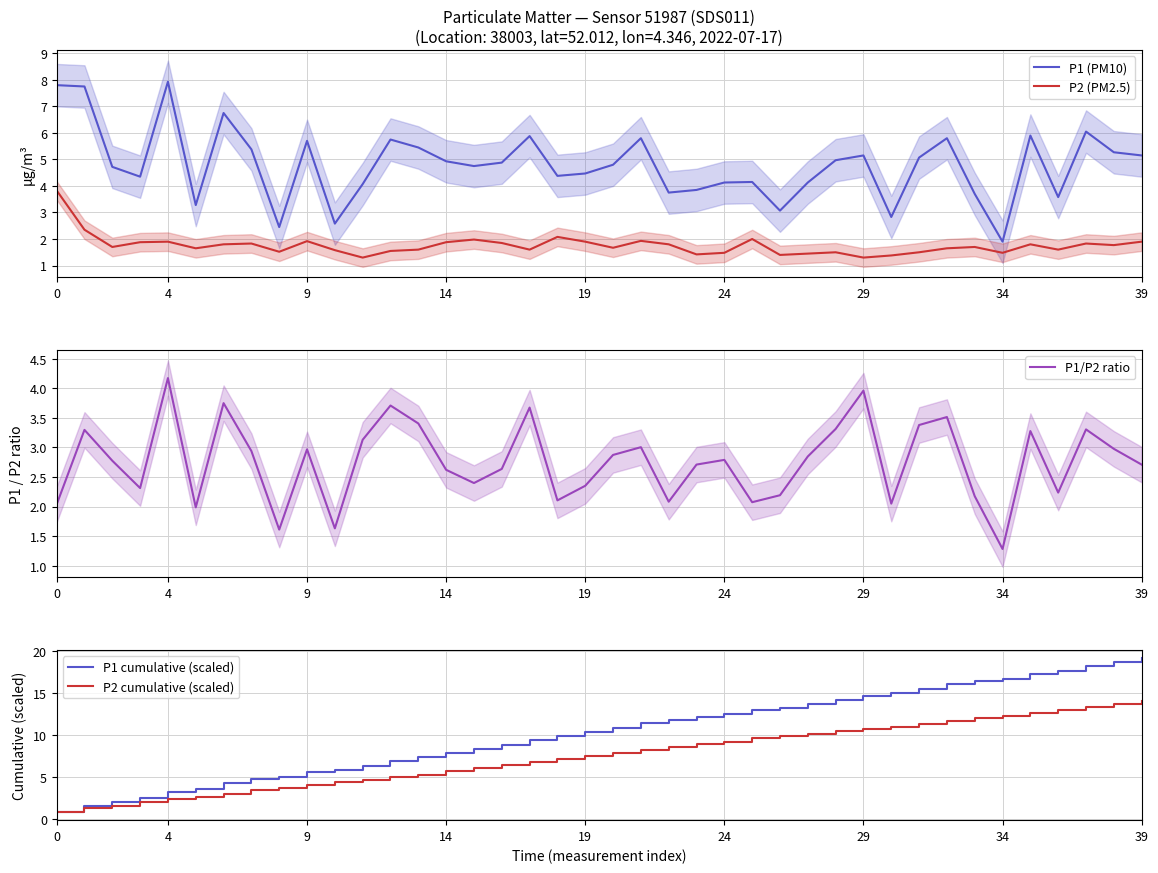

What is the value of the P1/P2 ratio point at the 5th from the left?

4.2